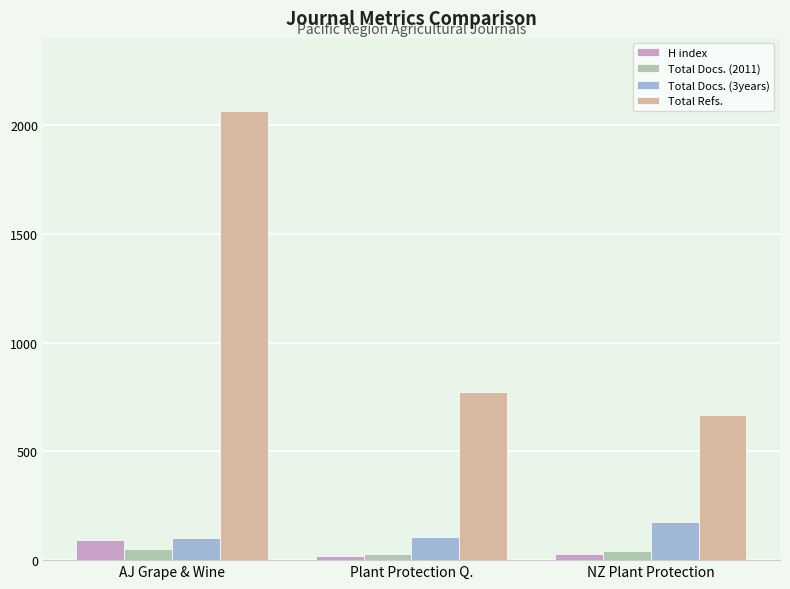

Count the number of data series in this chart.

4